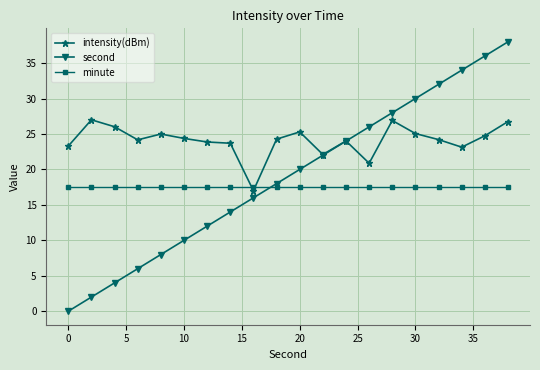

Which series has the largest total across all categories?

intensity(dBm)